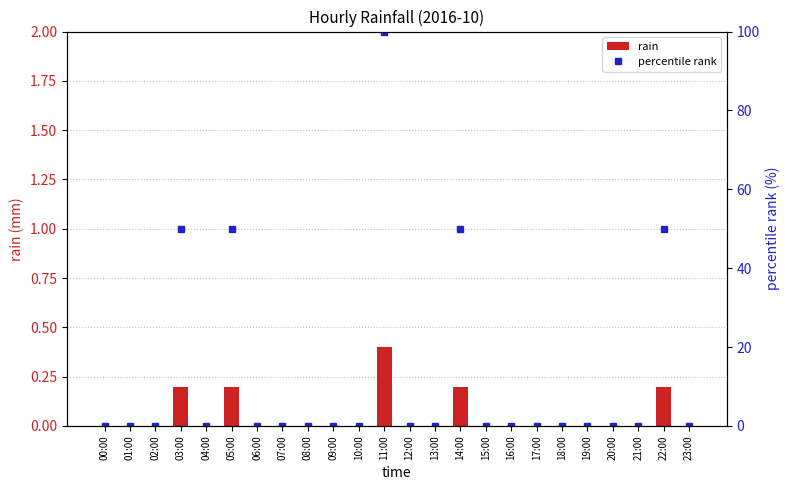

What is the label of the 14th bar from the left?

13:00